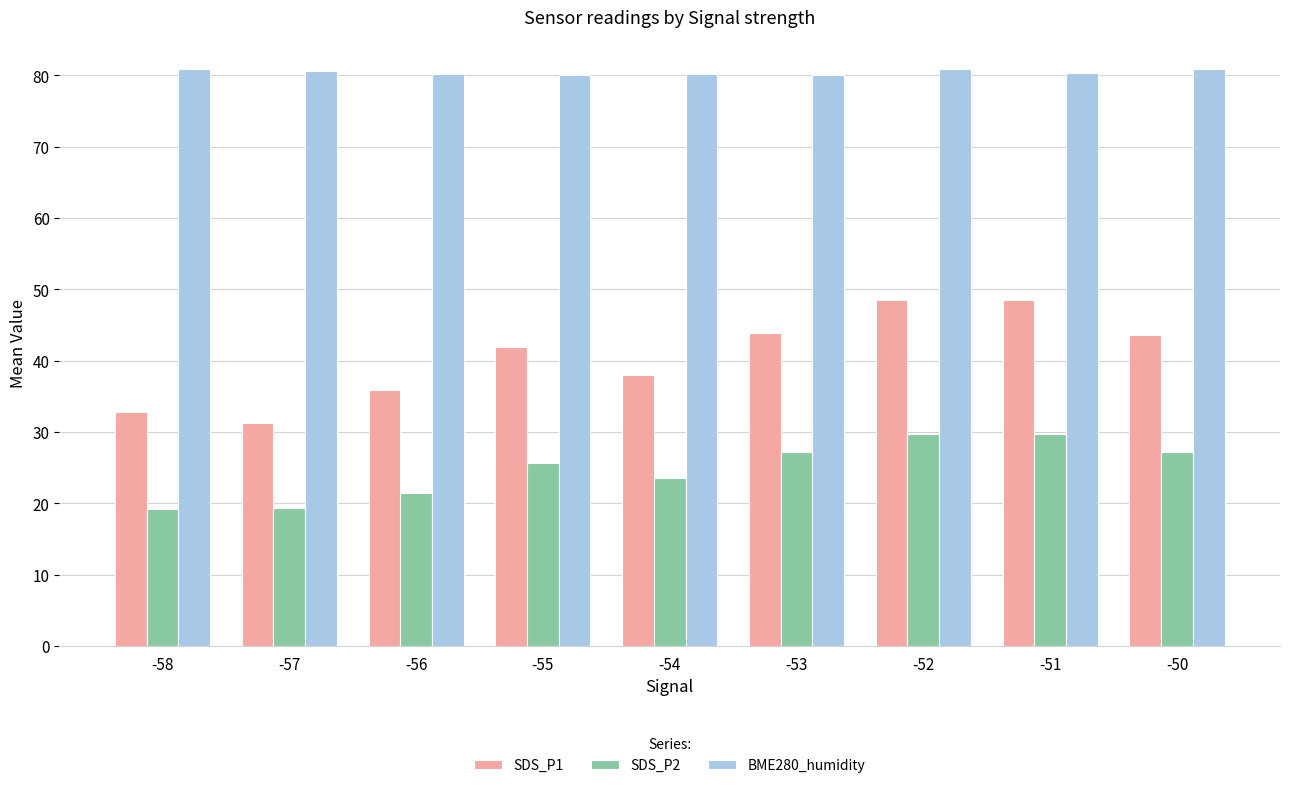

What is the minimum value shown in the chart?

19.3